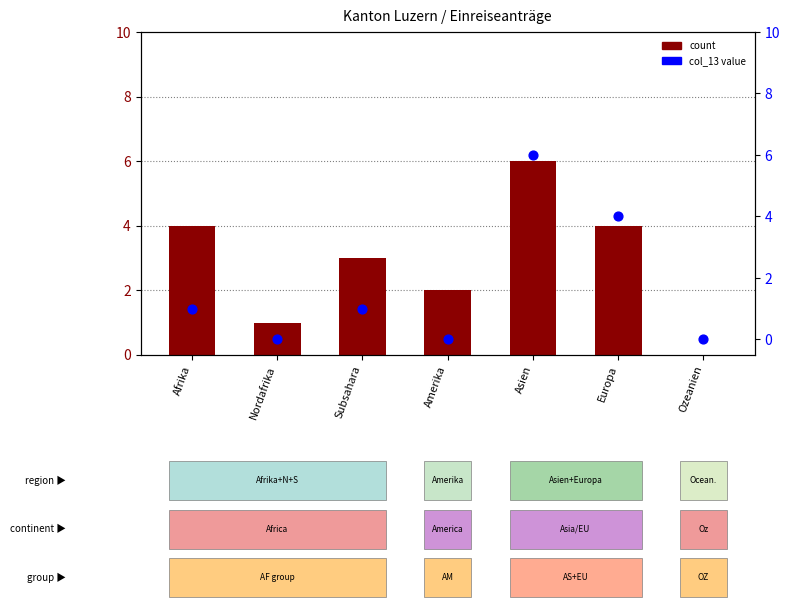

Is the value of count at Afrika greater than the value of col_13 value at Ozeanien?

Yes